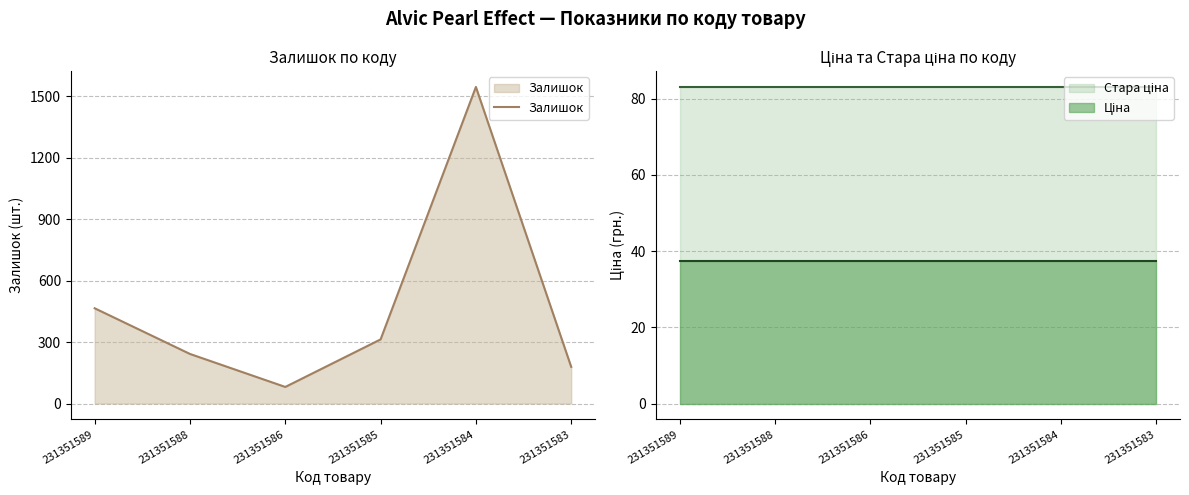

How many lines are shown in the chart?

1